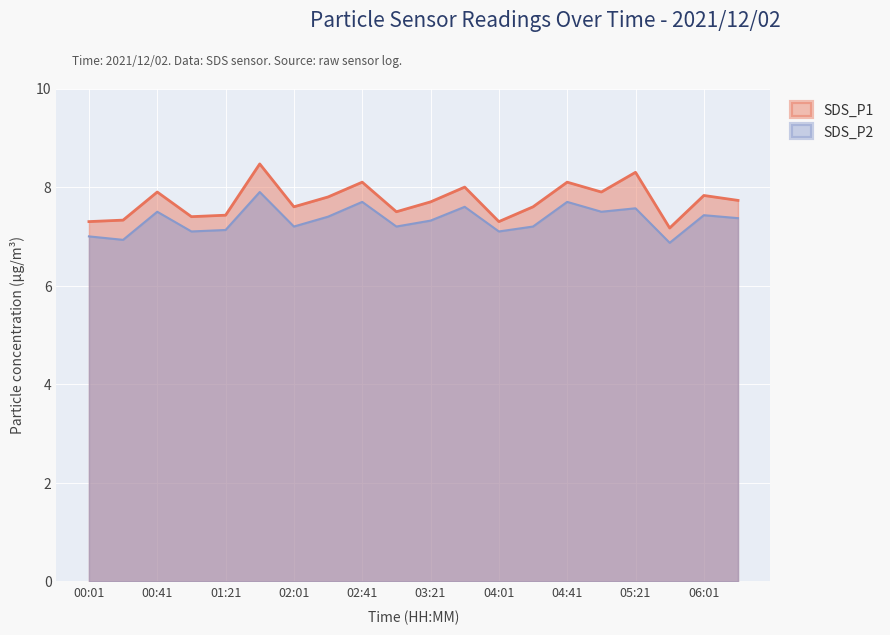

Rank the categories by SDS_P1 value from highest to lowest.

01:41, 05:21, 02:41, 04:41, 03:41, 00:41, 05:01, 06:01, 02:21, 06:21, 03:21, 02:01, 04:21, 03:01, 01:21, 01:01, 00:21, 00:01, 04:01, 05:41